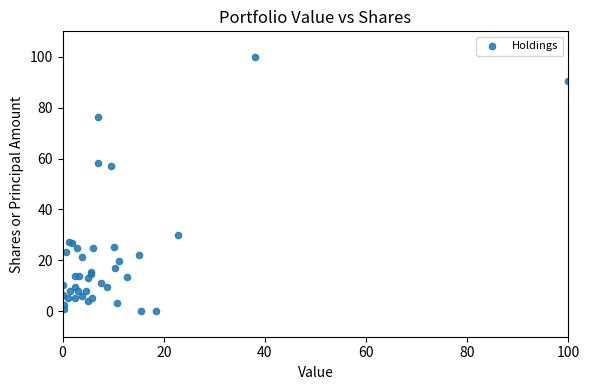

What Y value in the scatter plot is closest to 50?

56.9